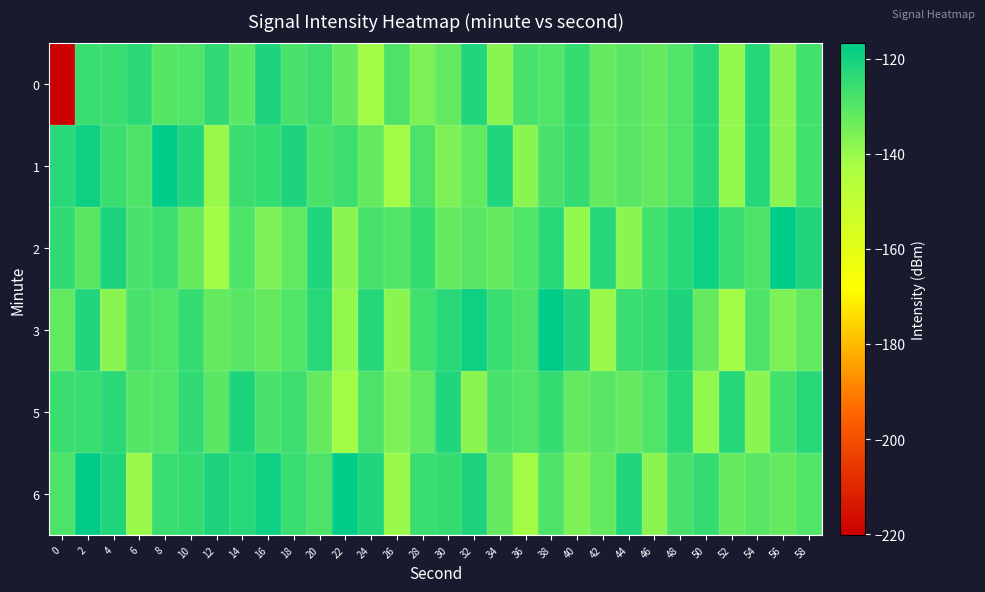

Reading left to right, list all the values displayed in this chart.

0: 0=-220.2	2=-125.9	4=-125.8	6=-123.3	8=-129.7	10=-129.0	12=-124.2	14=-130.8	16=-121.5	18=-128.2	20=-126.4	22=-132.1	24=-141.6	26=-128.8	28=-136.1	30=-131.8	32=-121.6	34=-138.1	36=-128.0	38=-129.0	40=-125.1	42=-132.4	44=-130.2	46=-132.1	48=-129.2	50=-123.0	52=-139.2	54=-122.6	56=-138.1	58=-127.0
1: 0=-123.2	2=-118.9	4=-125.7	6=-128.8	8=-116.8	10=-121.9	12=-140.0	14=-126.0	16=-125.0	18=-121.4	20=-128.2	22=-126.4	24=-132.1	26=-141.6	28=-128.8	30=-136.1	32=-131.8	34=-121.6	36=-138.1	38=-128.0	40=-125.1	42=-132.4	44=-130.2	46=-132.1	48=-129.2	50=-123.0	52=-139.2	54=-122.6	56=-138.1	58=-127.0
2: 0=-124.2	2=-130.8	4=-121.5	6=-128.2	8=-126.4	10=-132.1	12=-141.6	14=-128.8	16=-136.1	18=-131.8	20=-121.6	22=-138.1	24=-128.0	26=-129.0	28=-125.1	30=-132.4	32=-130.2	34=-132.1	36=-129.2	38=-123.0	40=-139.2	42=-122.6	44=-138.1	46=-127.0	48=-123.2	50=-118.9	52=-125.7	54=-128.8	56=-116.8	58=-121.9
3: 0=-131.8	2=-121.6	4=-138.1	6=-128.0	8=-129.0	10=-125.1	12=-132.4	14=-130.2	16=-132.1	18=-129.2	20=-123.0	22=-139.2	24=-122.6	26=-138.1	28=-127.0	30=-123.2	32=-118.9	34=-125.7	36=-128.8	38=-116.8	40=-121.9	42=-140.0	44=-126.0	46=-125.0	48=-121.4	50=-132.1	52=-141.6	54=-128.8	56=-136.1	58=-131.8
5: 0=-125.9	2=-125.8	4=-123.3	6=-129.7	8=-129.0	10=-124.2	12=-130.8	14=-121.5	16=-128.2	18=-126.4	20=-132.1	22=-141.6	24=-128.8	26=-136.1	28=-131.8	30=-121.6	32=-138.1	34=-128.0	36=-129.0	38=-125.1	40=-132.4	42=-130.2	44=-132.1	46=-129.2	48=-123.0	50=-139.2	52=-122.6	54=-138.1	56=-127.0	58=-123.2
6: 0=-128.8	2=-116.8	4=-121.9	6=-140.0	8=-126.0	10=-125.0	12=-121.4	14=-123.2	16=-118.9	18=-125.7	20=-128.8	22=-116.8	24=-121.9	26=-140.0	28=-126.0	30=-125.0	32=-121.4	34=-132.1	36=-141.6	38=-128.8	40=-136.1	42=-131.8	44=-121.6	46=-138.1	48=-128.0	50=-125.1	52=-132.4	54=-130.2	56=-132.1	58=-129.2